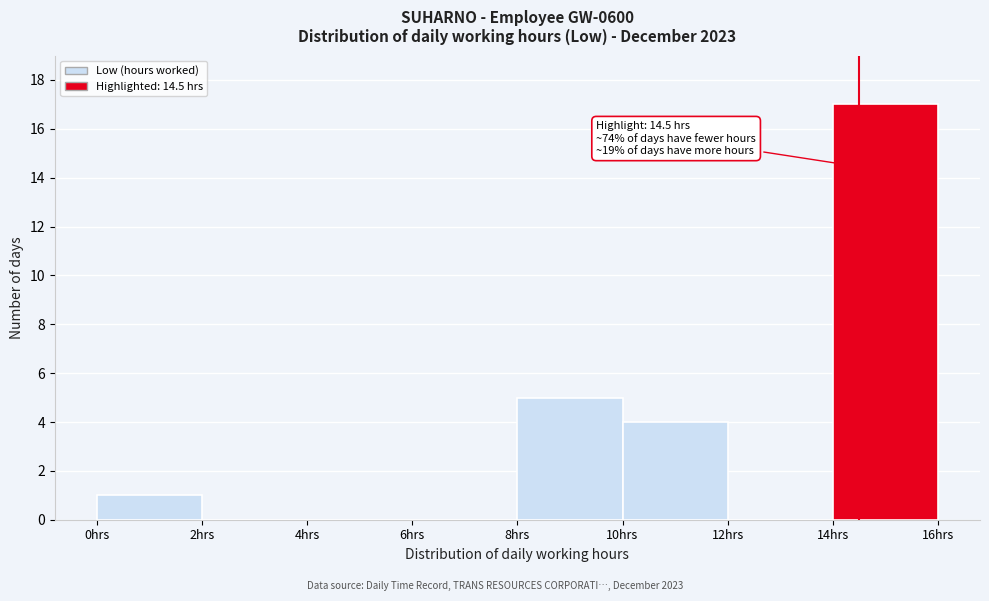

Over which range of the x-axis is the bar tallest?

14 to 16